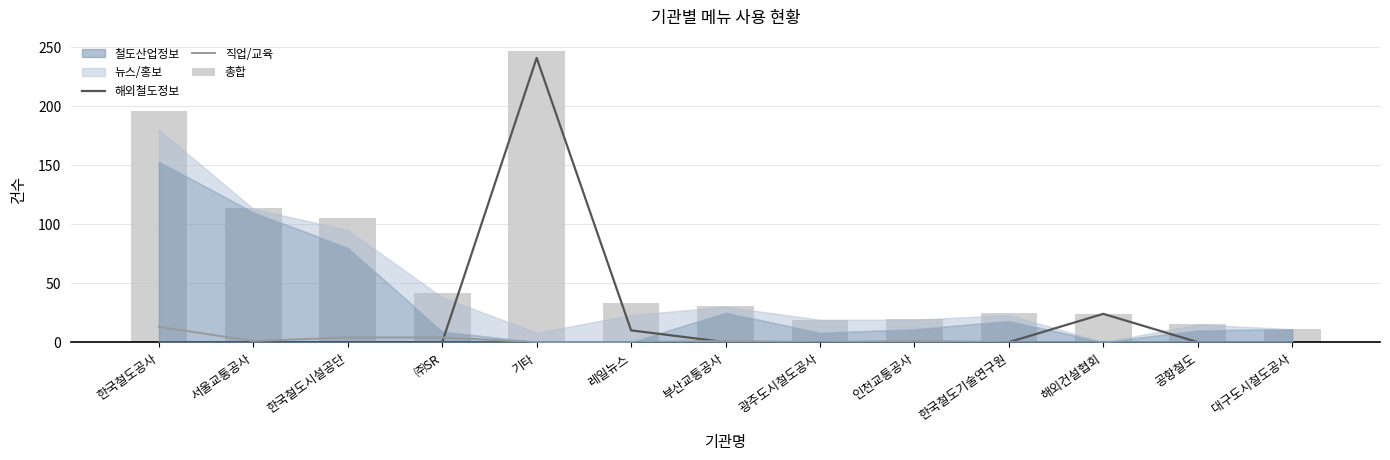

Is the value of 총합 at 인천교통공사 greater than the value of 해외철도정보 at 해외건설협회?

No